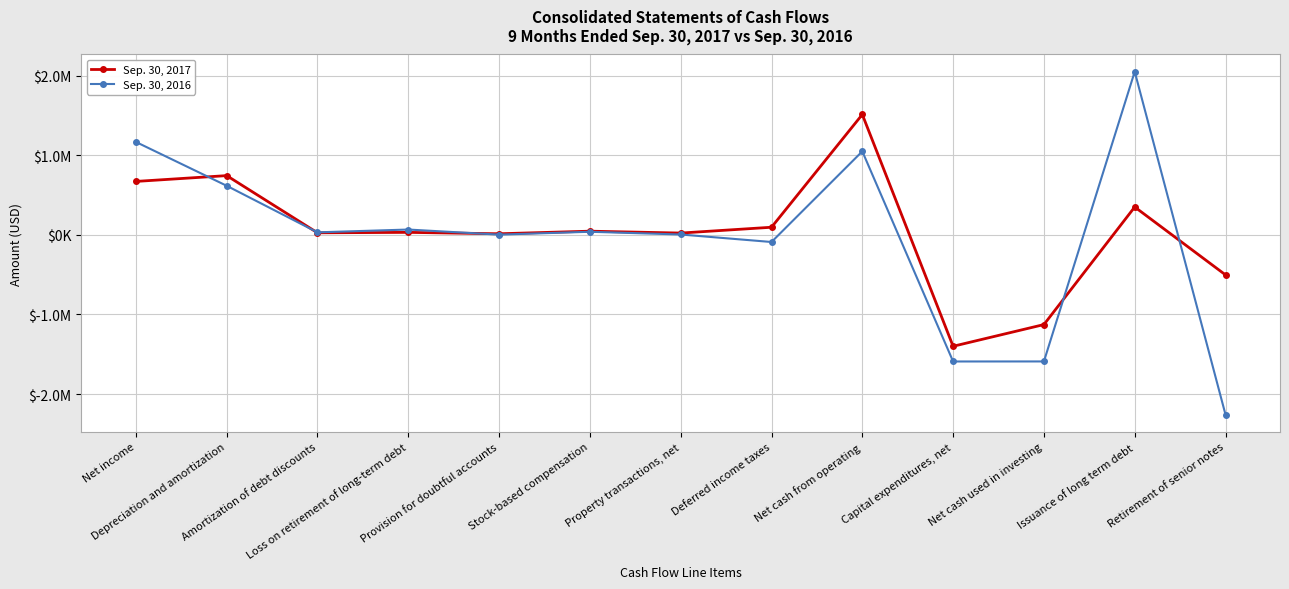

At which label does Sep. 30, 2016 reach its peak?

Issuance of long term debt